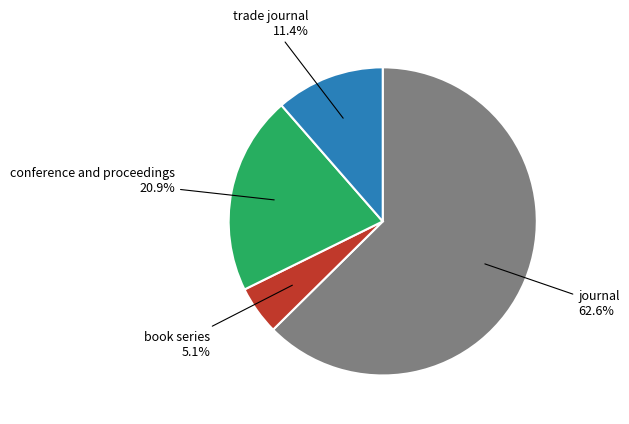

Count the number of slices in the pie.

4